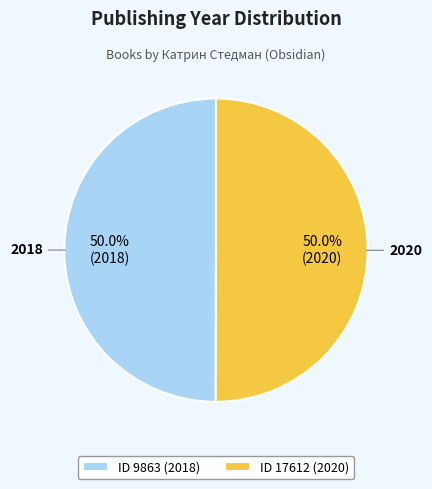

Is the sum of ID 17612 (2020) and ID 9863 (2018) greater than half?

Yes